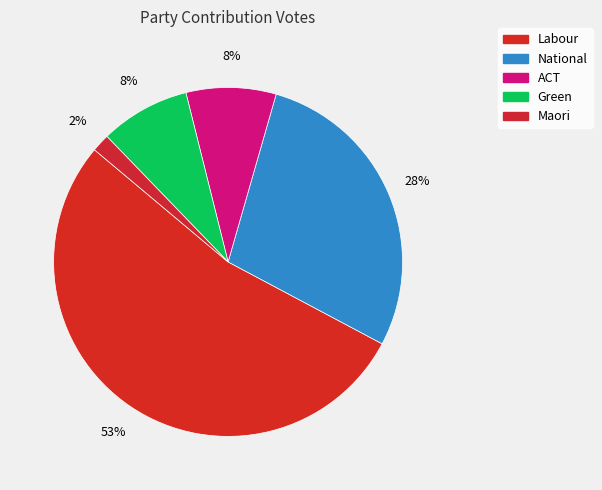

How many slices are in this pie chart?

5